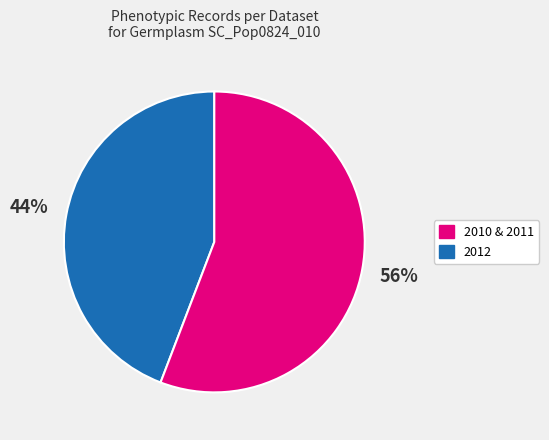

To the nearest percent, what is the difference between the largest and smallest slice percentages?

12%